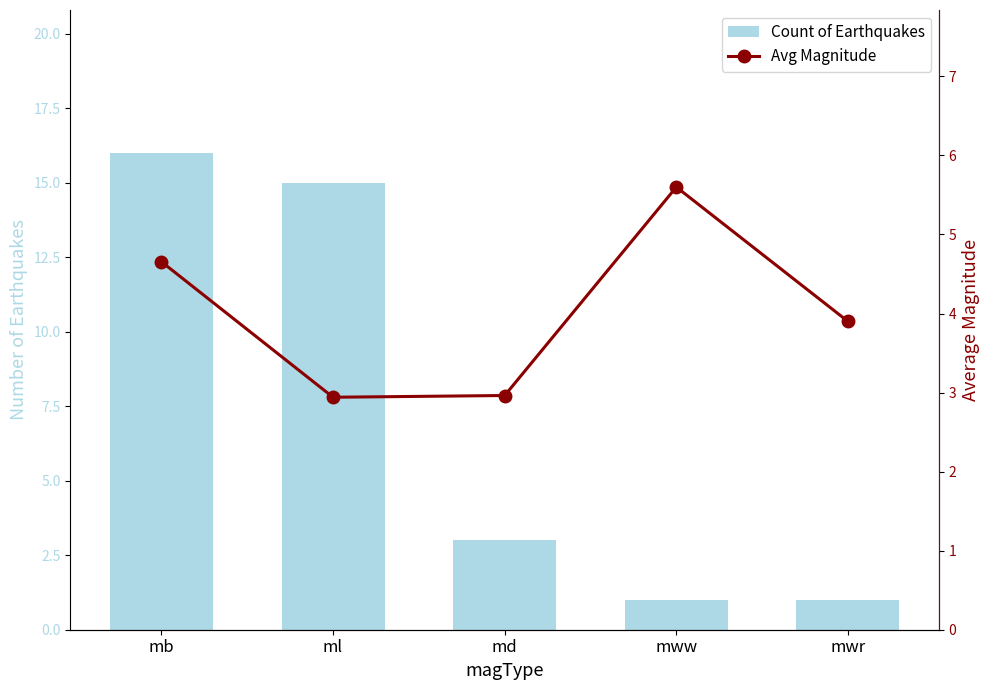

The value of Avg Magnitude at ml is 2.9. True or false?

True